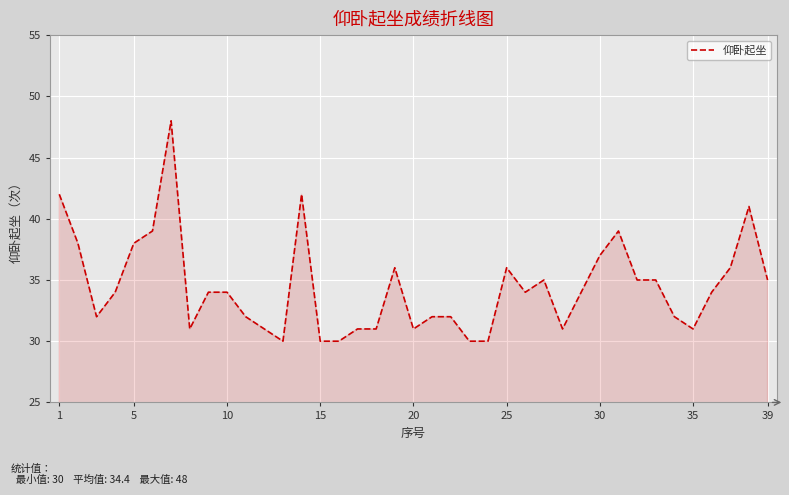

What is the smallest value displayed?

30